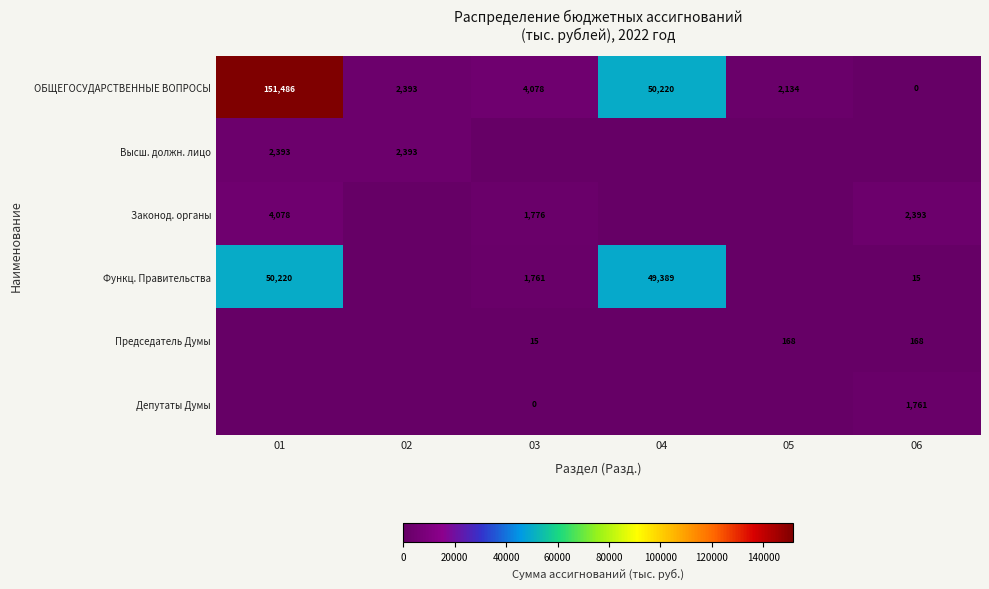

Is the value of Законод. органы at 01 greater than the value of Высш. должн. лицо at 01?

Yes